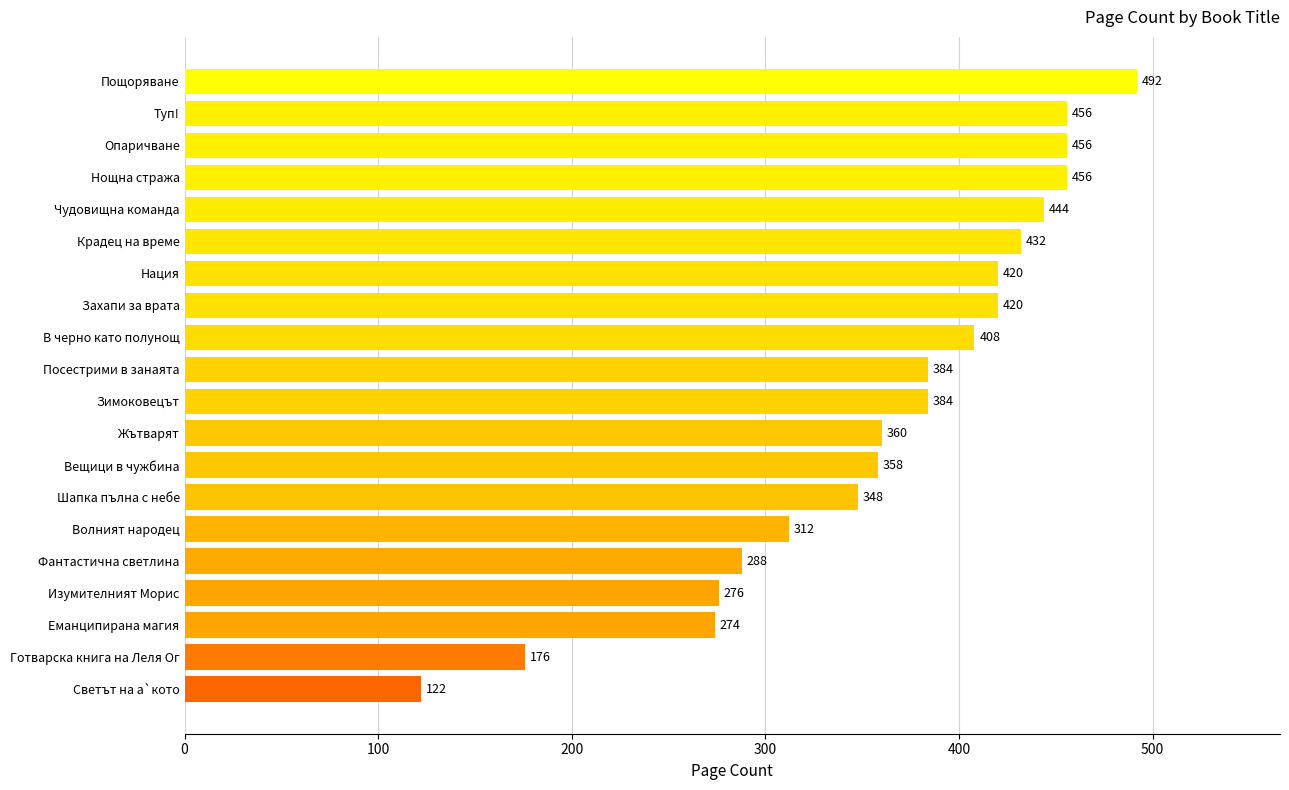

Reading bottom to top, extract all data points from this chart.

Светът на а`кото=122	Готварска книга на Леля Ог=176	Еманципирана магия=274	Изумителният Морис=276	Фантастична светлина=288	Волният народец=312	Шапка пълна с небе=348	Вещици в чужбина=358	Жътварят=360	Зимоковецът=384	Посестрими в занаята=384	В черно като полунощ=408	Захапи за врата=420	Нация=420	Крадец на време=432	Чудовищна команда=444	Нощна стража=456	Опаричване=456	Туп!=456	Пощоряване=492